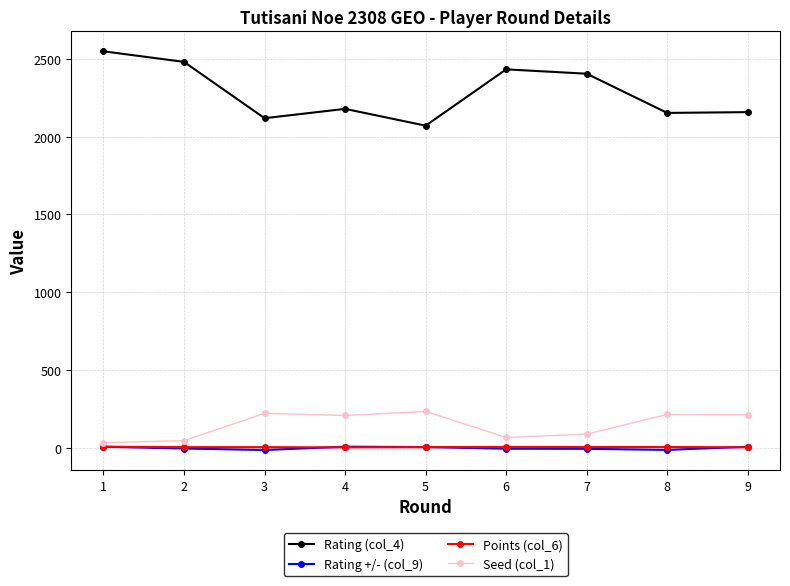

What is the greatest value displayed?

2548.0